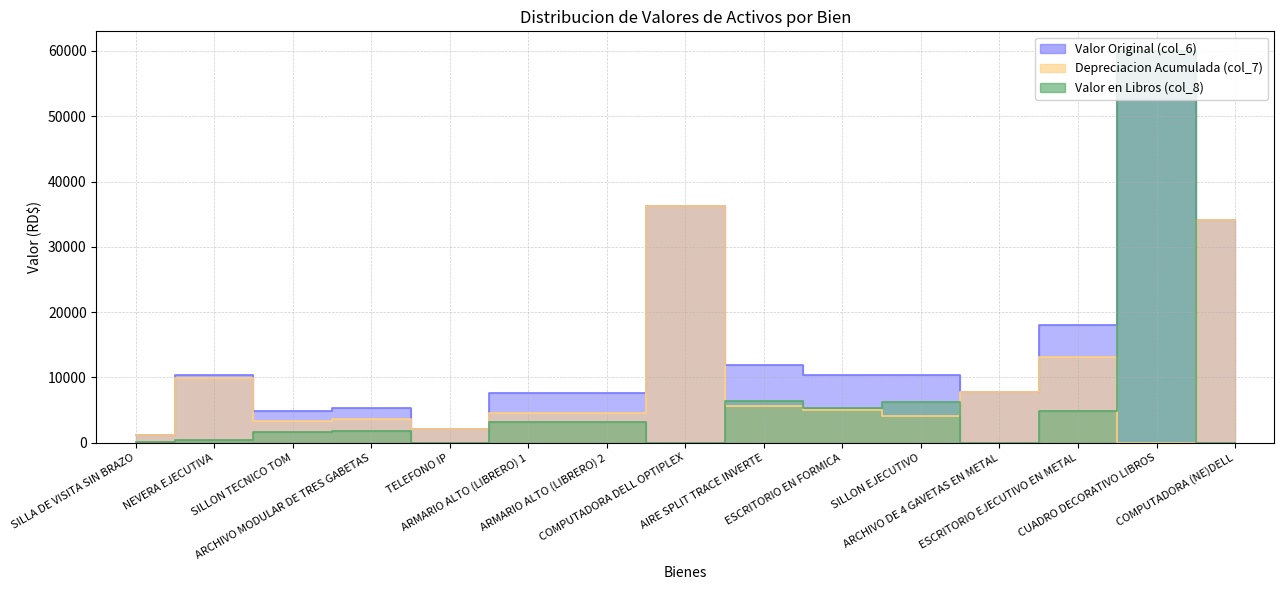

Which label corresponds to the smallest value in the chart?

CUADRO DECORATIVO LIBROS